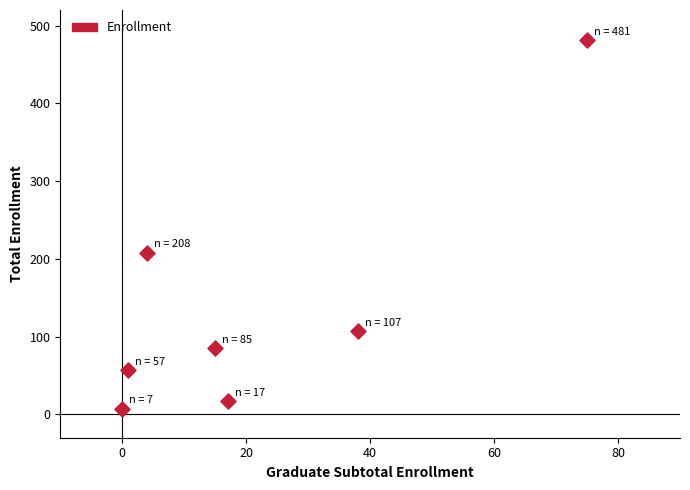

What Y value in the scatter plot is closest to 244?

208